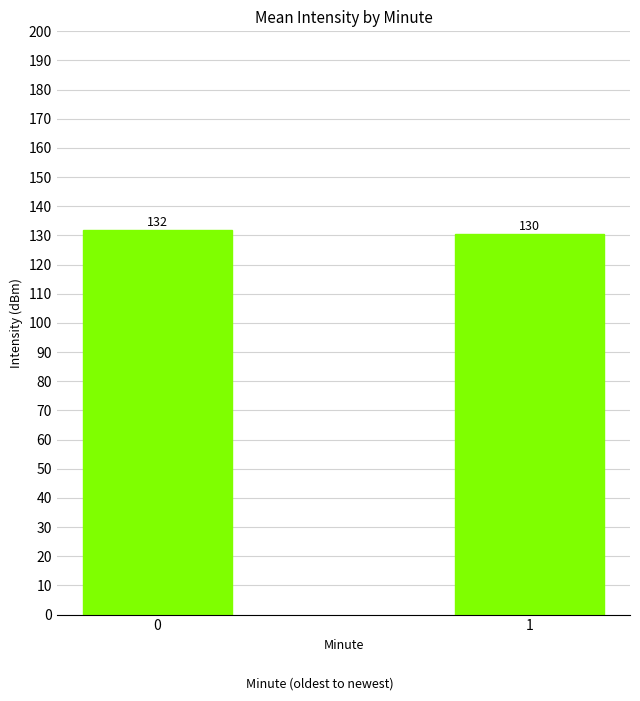

What is the ratio of the value at 0 to the value at 1?

1.0